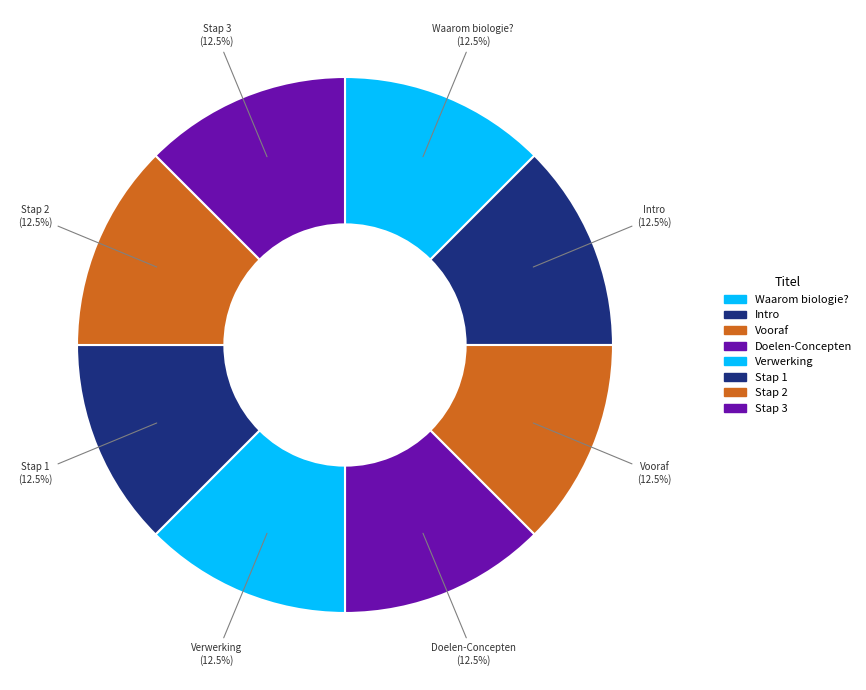

How many slices are in this pie chart?

8